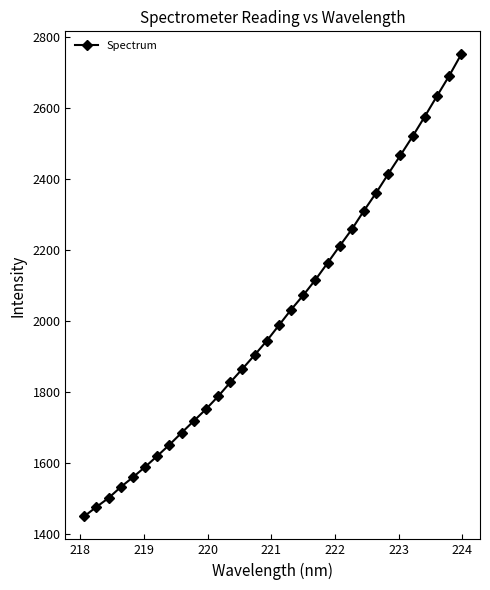

True or false: there are more than 2 points higher than both neighbors.

False